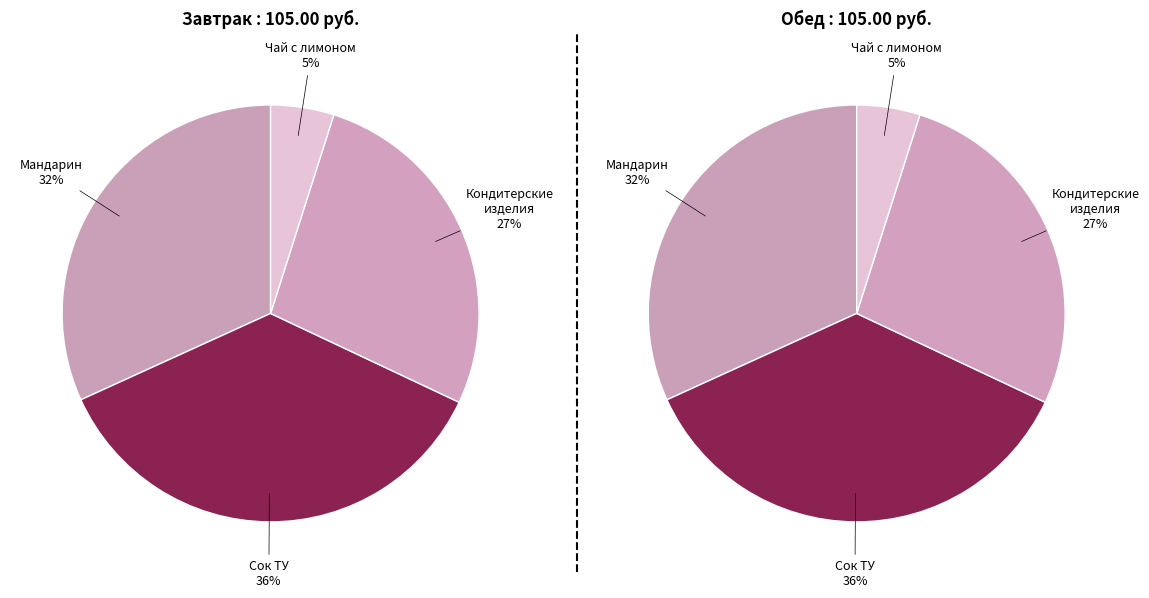

True or false: Кондитерские изделия (Завтрак) accounts for 24% of the total.

False